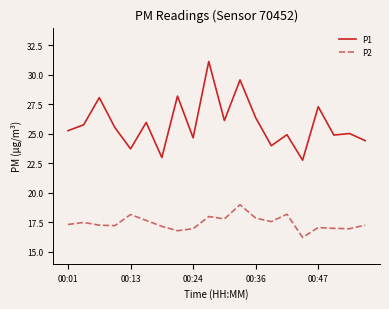

Which series has the largest total across all categories?

P1